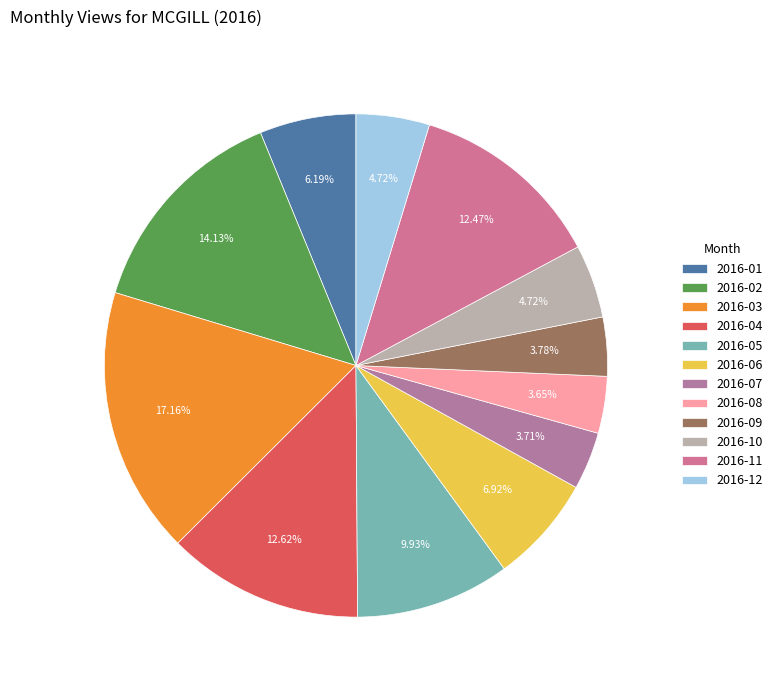

Between 2016-04 and 2016-05, which is larger?

2016-04